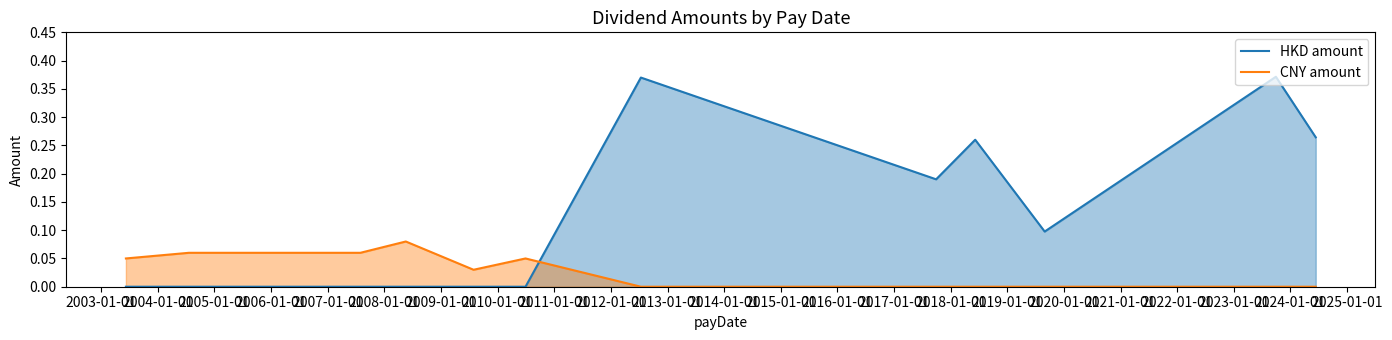

Which series has the largest range (max minus min)?

HKD amount